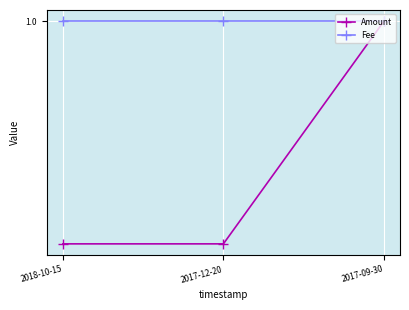

Which series changed the most between 2018-10-15 and 2017-09-30?

Amount